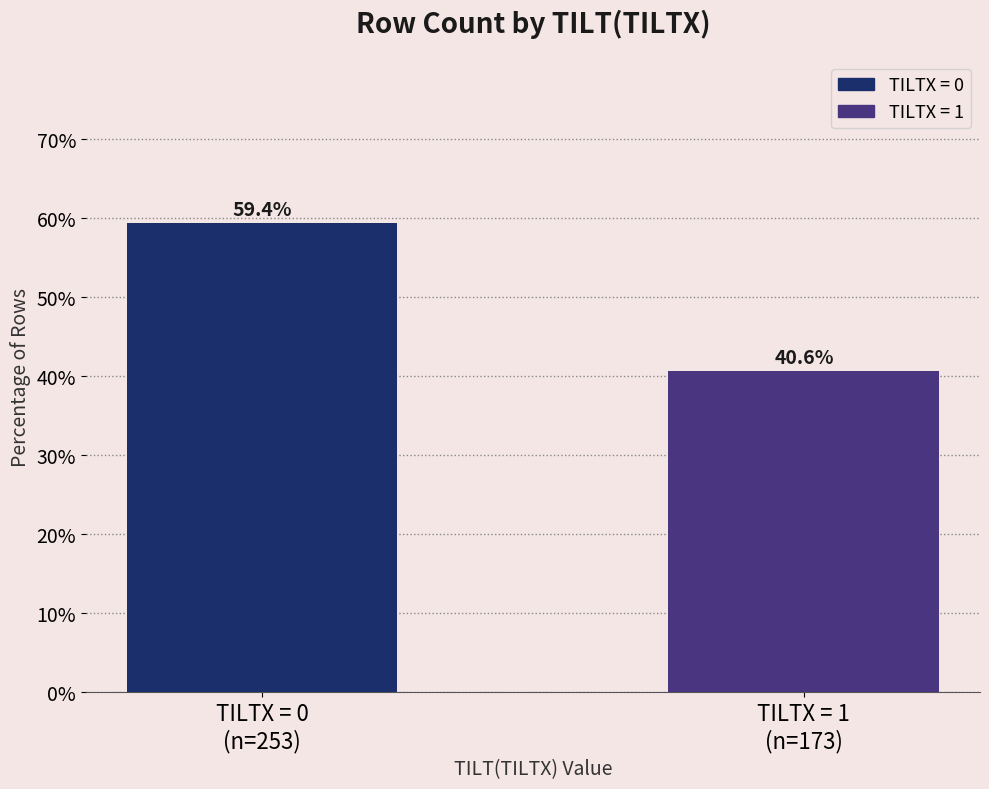

What is the label of the 2nd bar from the right?

TILTX = 0
(n=253)